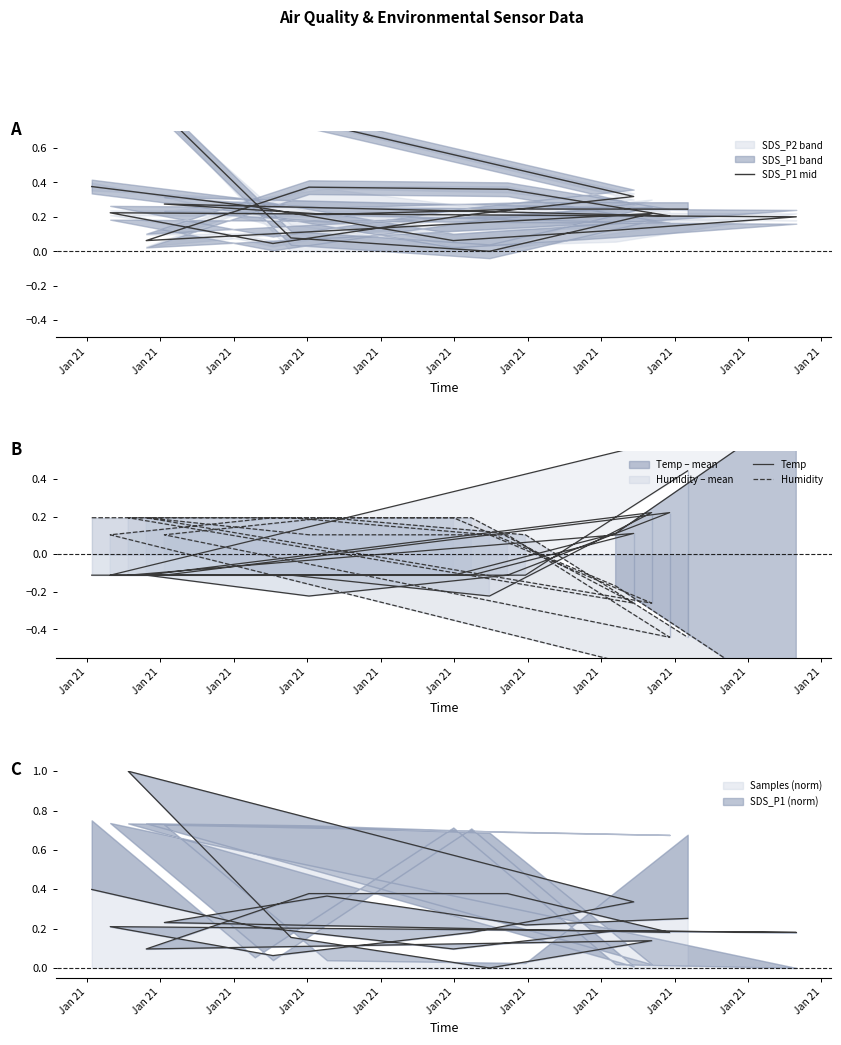

Is the value of Humidity at Jan 21 greater than the value of SDS_P1 mid at Jan 21?

No